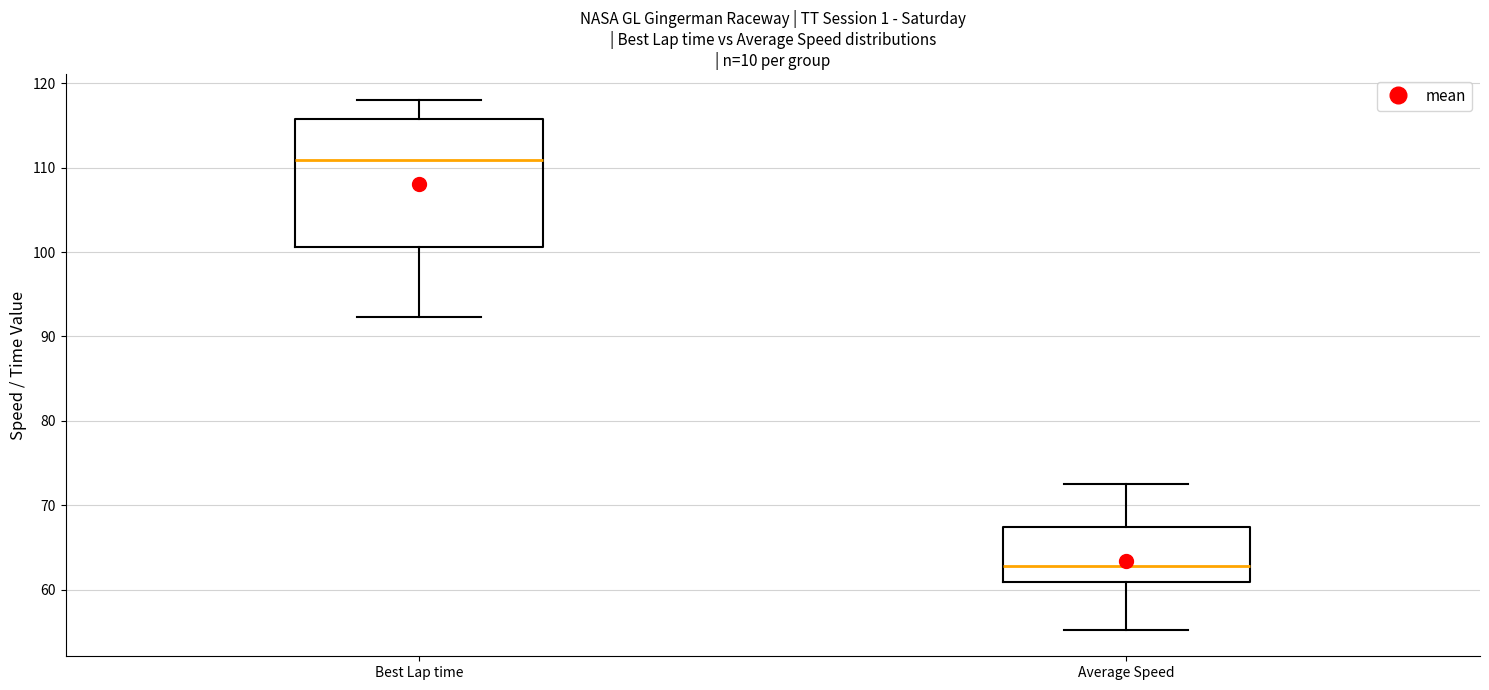

Where does the median line of the box for Average Speed sit on the y-axis? The values are not printed on the chart, so give them approximately, as read against the axis.

63